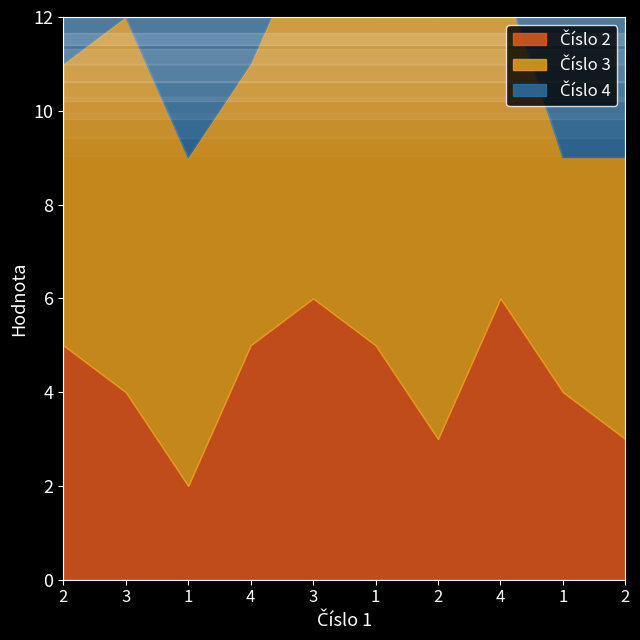

Is it true that Číslo 4 equals 16 at 2?

False